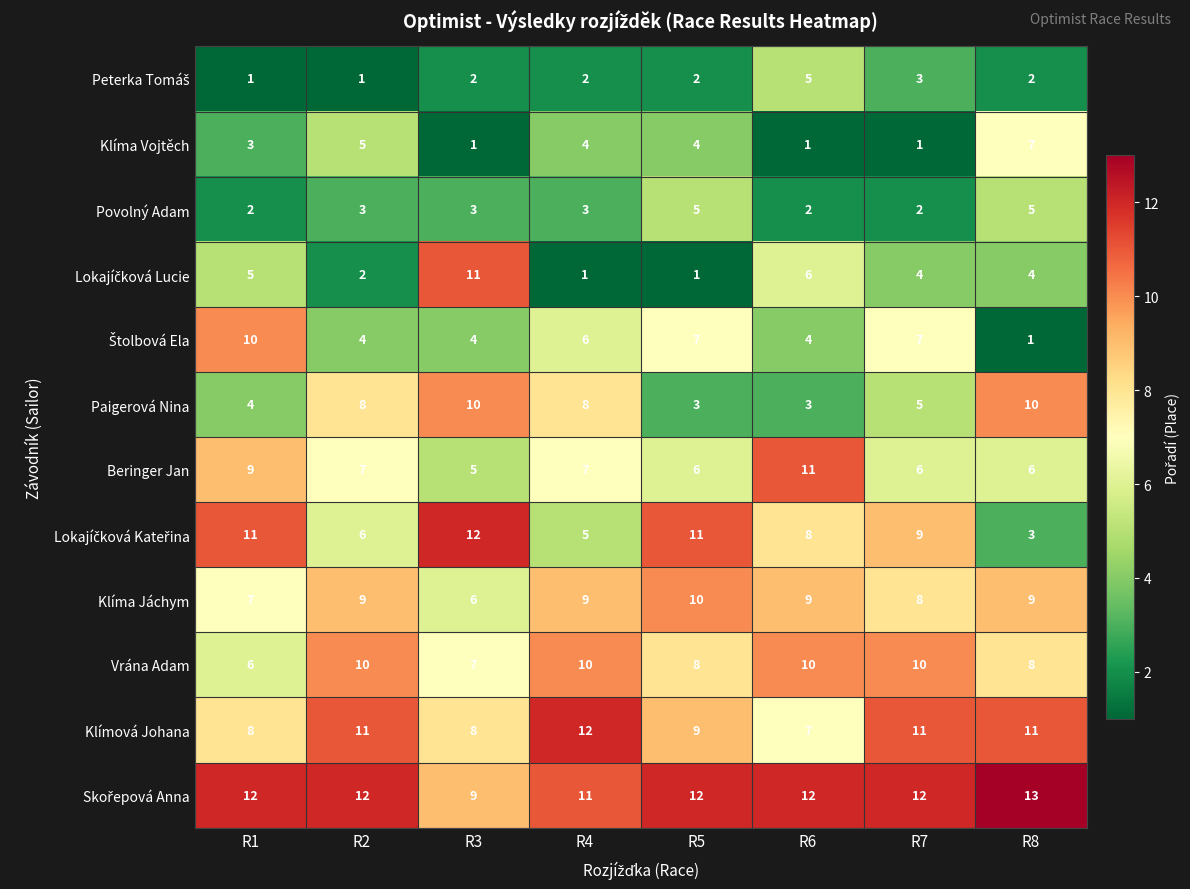

What is the sum of the Paigerová Nina values at R7 and R6?

8